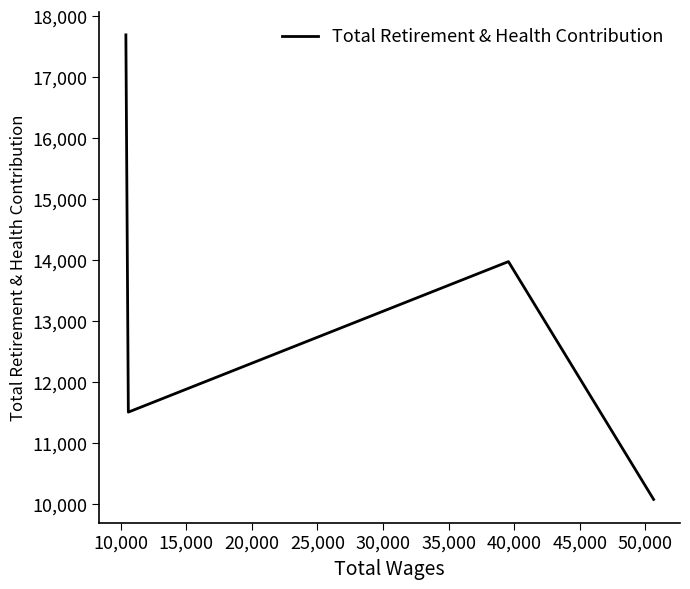

What is the difference between the second highest and second lowest values?

2471